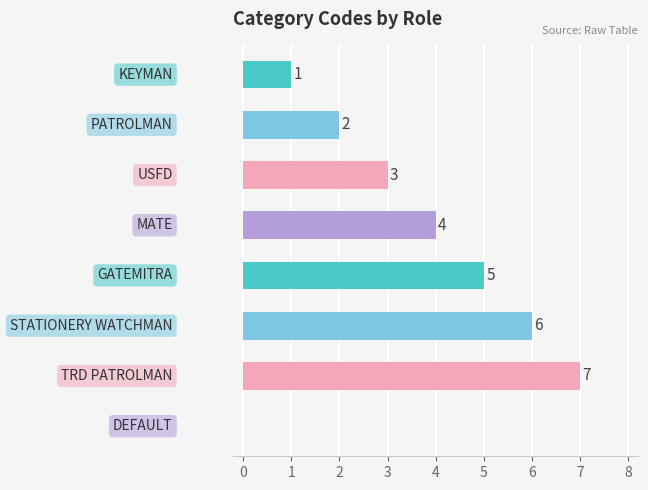

What is the sum of all values?

28